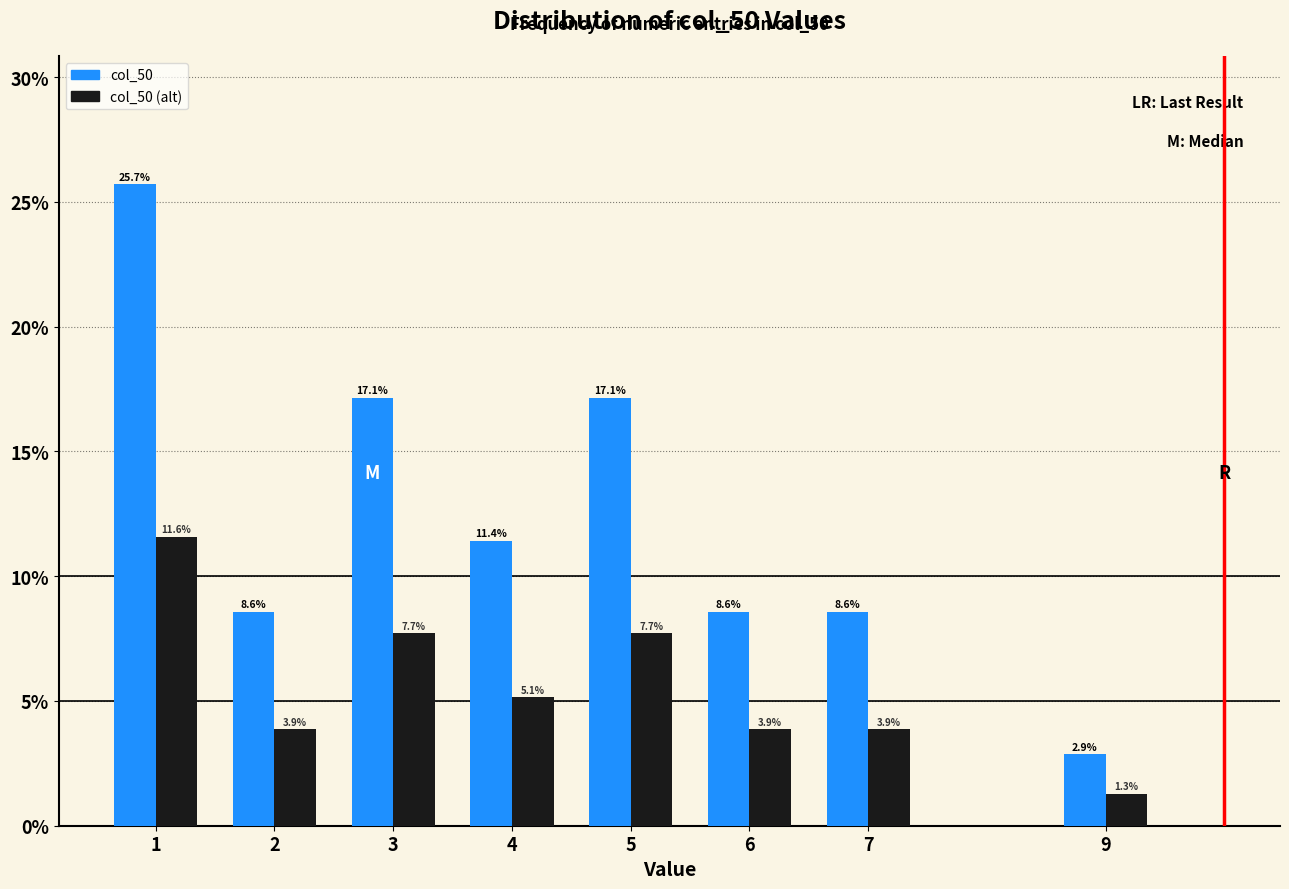

Reading left to right, transcribe all the data shown in this chart.

col_50: 25.7	8.6	17.1	11.4	17.1	8.6	8.6	2.9
col_50 (alt): 11.6	3.9	7.7	5.1	7.7	3.9	3.9	1.3